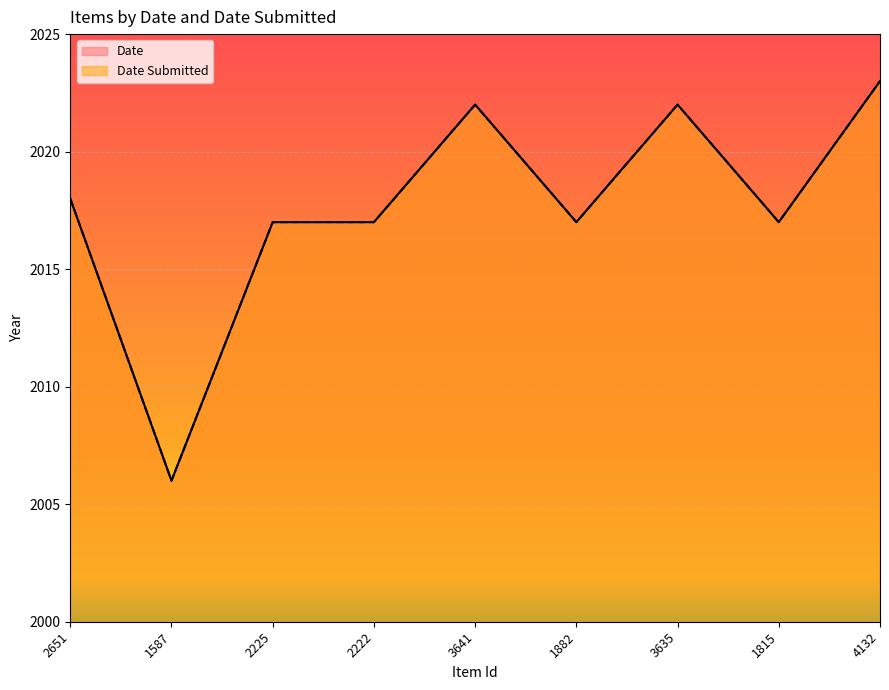

Is it true that Date equals 2022 at 3641?

True